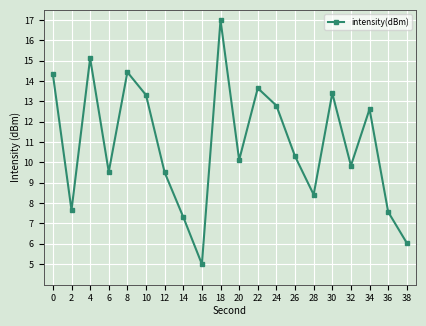

What is the greatest value displayed?

17.0